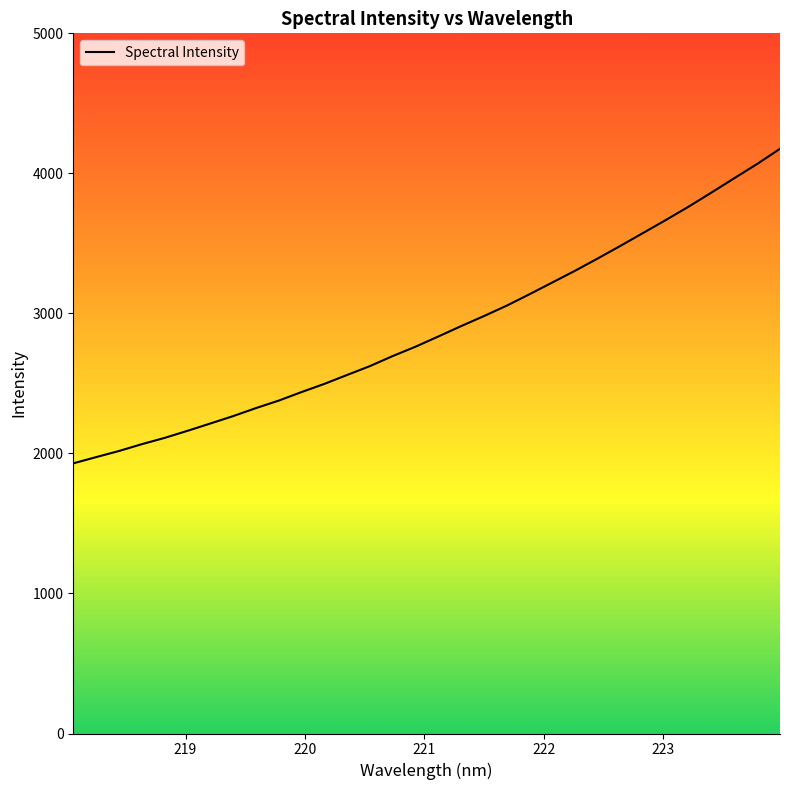

True or false: the data shows 3706.2 at 219.9712.

False